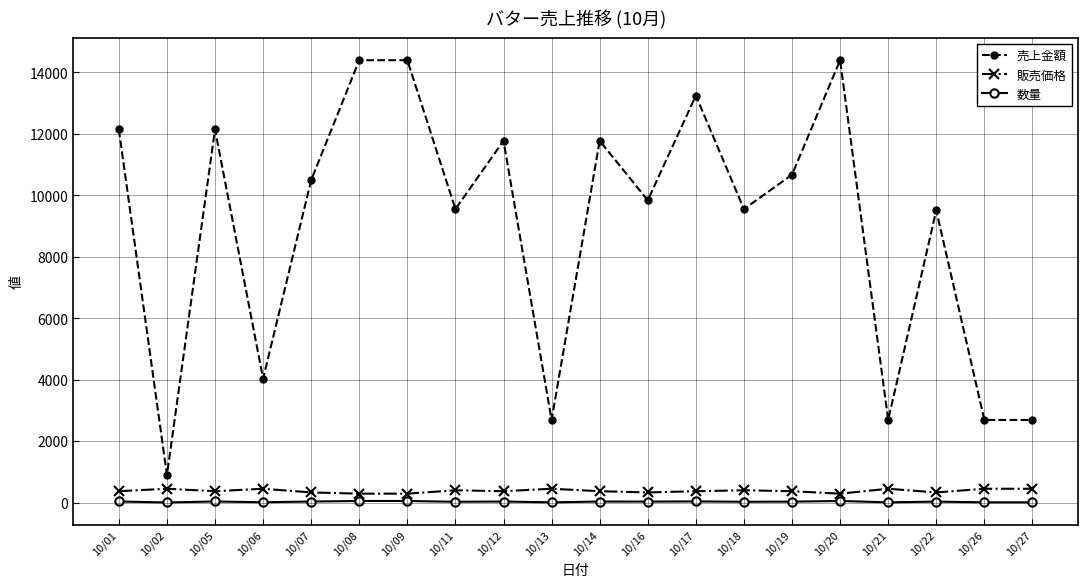

Which series has the largest total across all categories?

売上金額